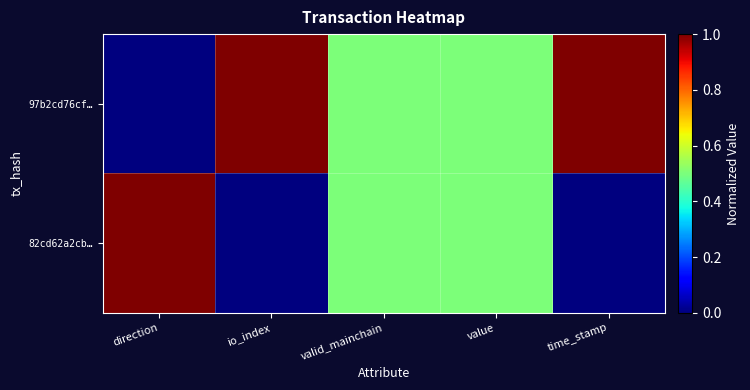

Reading right to left, extract all data points from this chart.

97b2cd76cf…: time_stamp=1.0	value=0.5	valid_mainchain=0.5	io_index=1.0	direction=0.0
82cd62a2cb…: time_stamp=0.0	value=0.5	valid_mainchain=0.5	io_index=0.0	direction=1.0